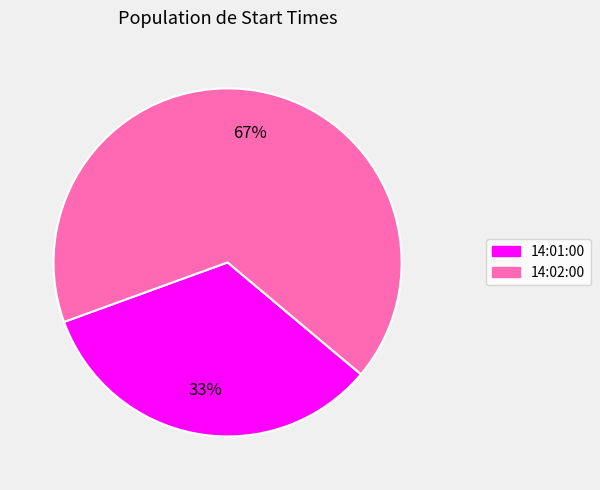

Does any single category account for the majority?

Yes